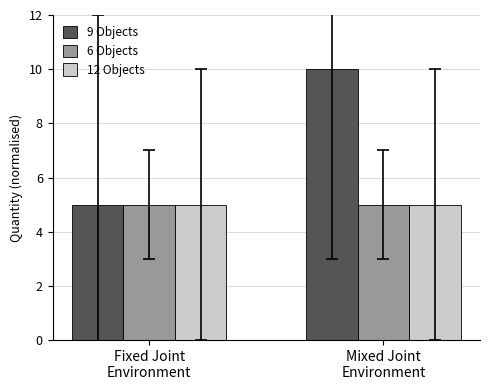

What is the total value across all series at Fixed Joint
Environment?

15